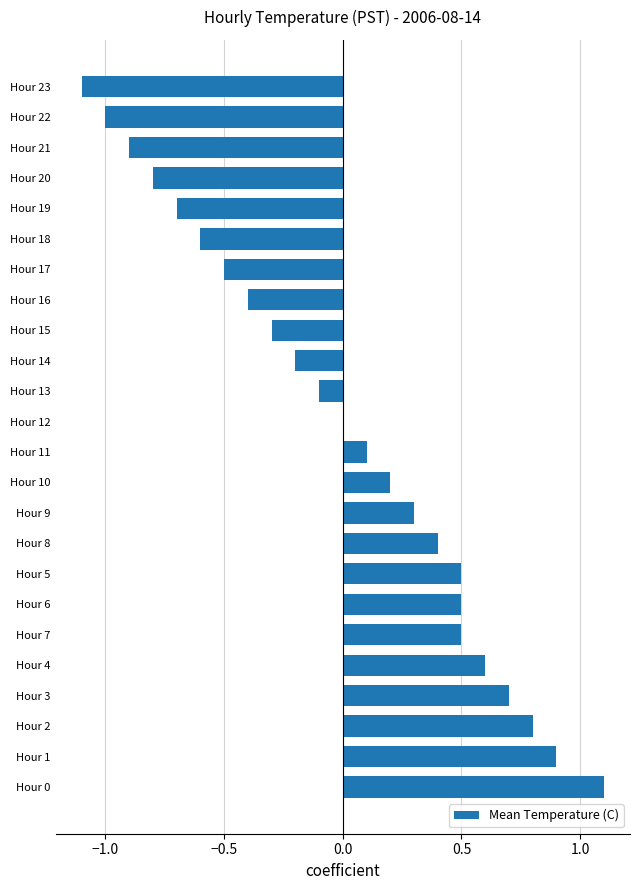

Reading top to bottom, extract all data points from this chart.

Hour 23=-1.1	Hour 22=-1.0	Hour 21=-0.9	Hour 20=-0.8	Hour 19=-0.7	Hour 18=-0.6	Hour 17=-0.5	Hour 16=-0.4	Hour 15=-0.3	Hour 14=-0.2	Hour 13=-0.1	Hour 12=0.0	Hour 11=0.1	Hour 10=0.2	Hour 9=0.3	Hour 8=0.4	Hour 5=0.5	Hour 6=0.5	Hour 7=0.5	Hour 4=0.6	Hour 3=0.7	Hour 2=0.8	Hour 1=0.9	Hour 0=1.1